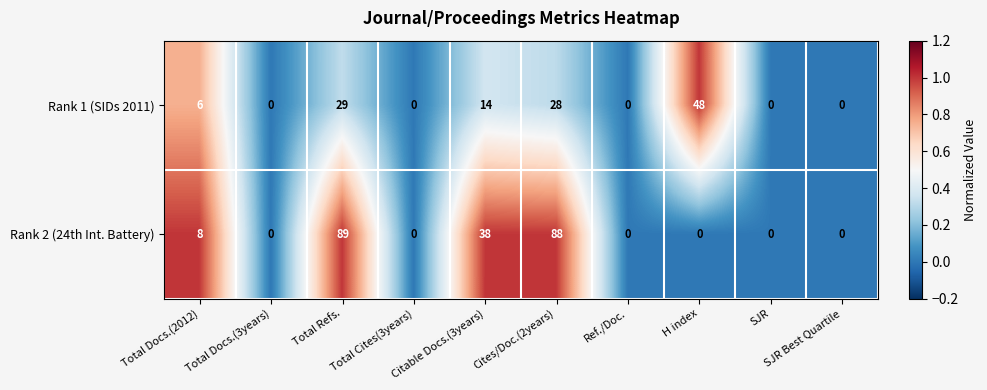

Rank the series at Total Refs. from lowest to highest value.

Rank 1 (SIDs 2011), Rank 2 (24th Int. Battery)